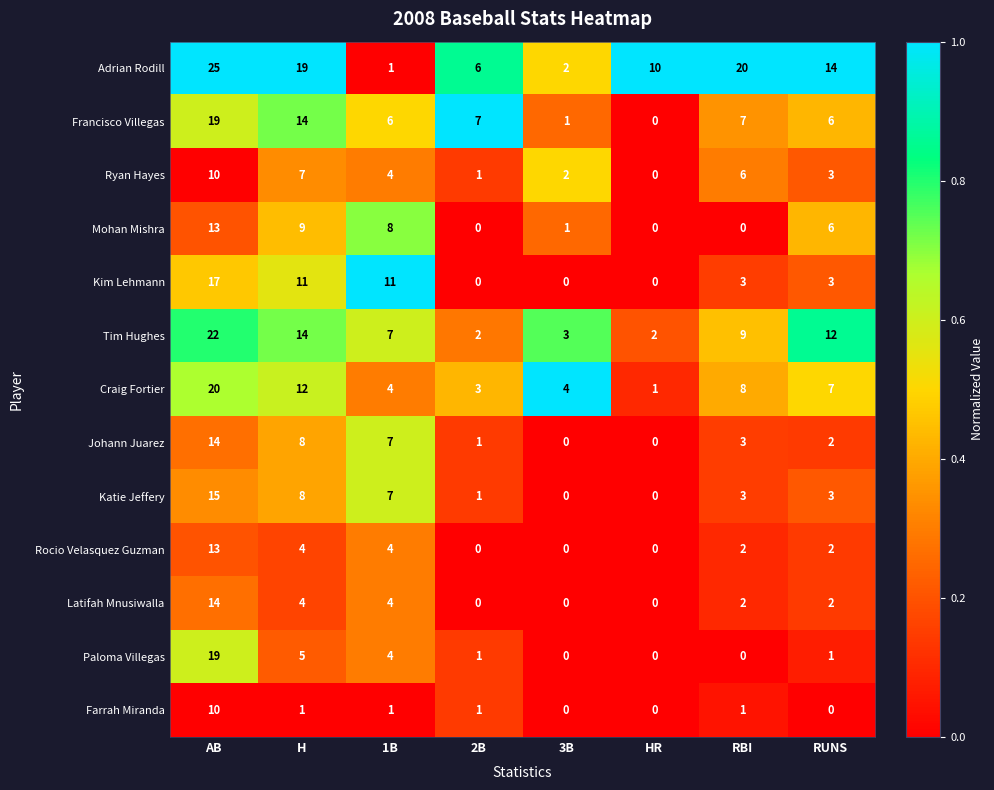

Which series changed the most between AB and HR?

Tim Hughes